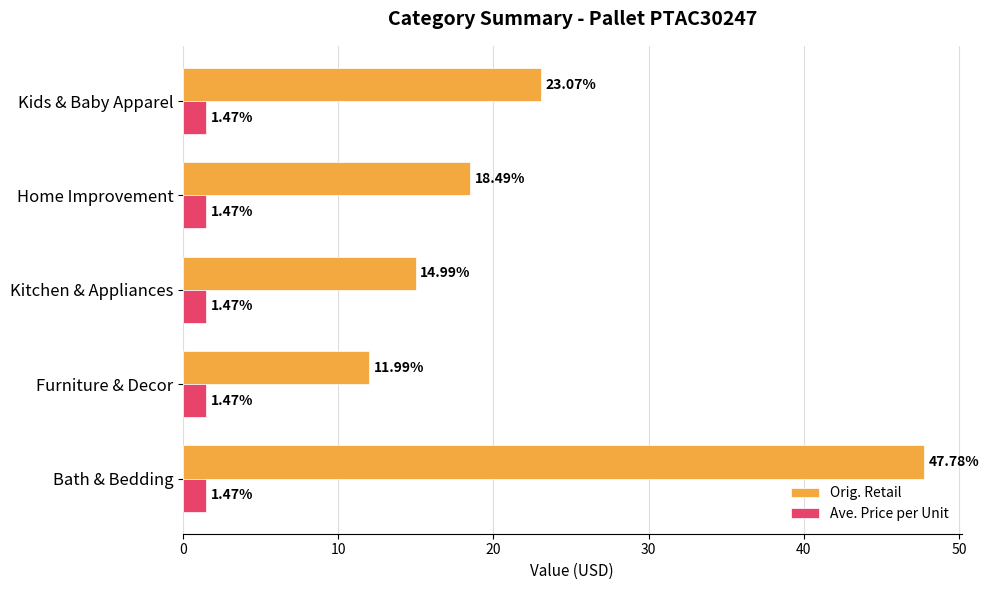

Between Furniture & Decor and Home Improvement, which series saw the biggest shift?

Orig. Retail